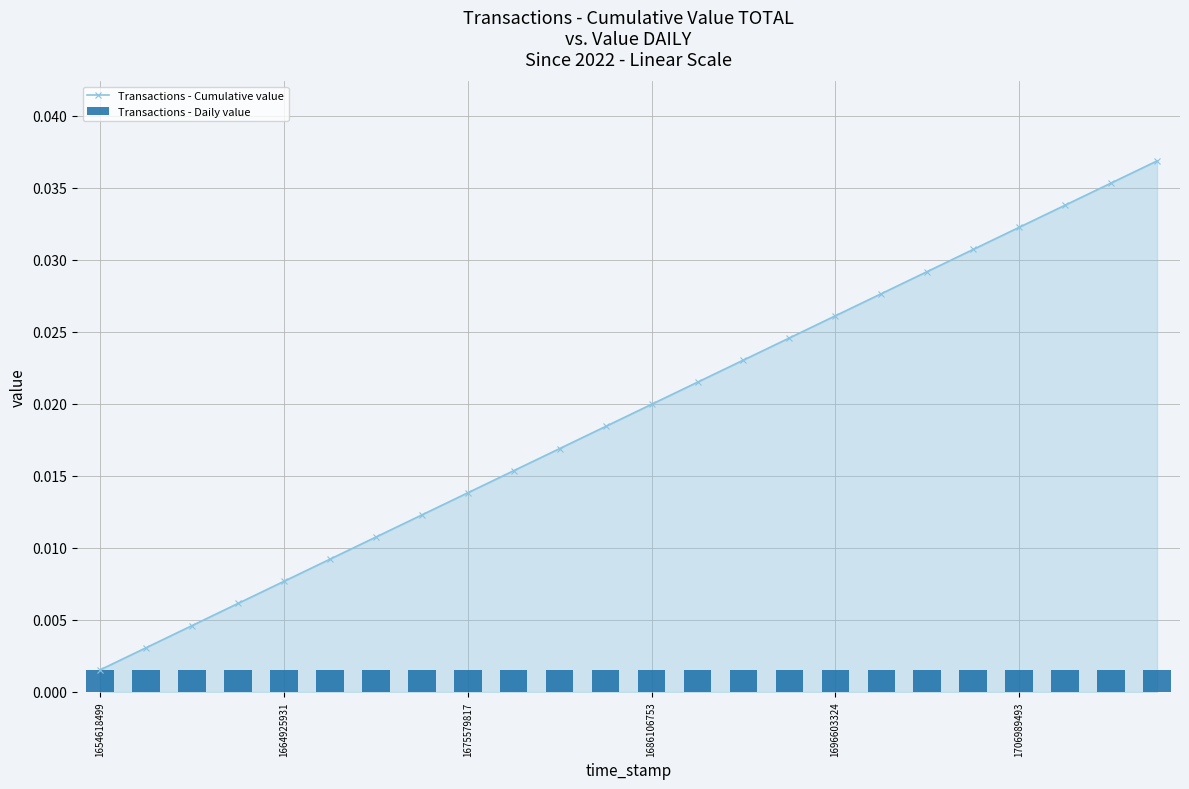

At how many categories does at least one series exceed 0?

24